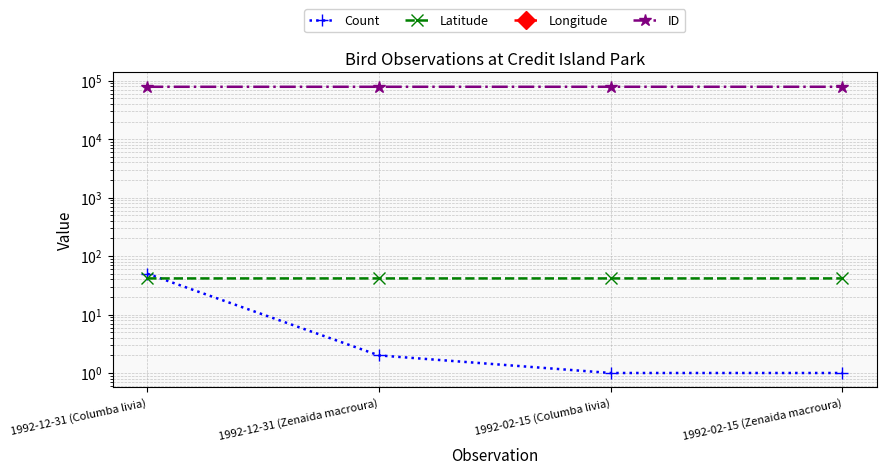

Which series has the largest total across all categories?

ID